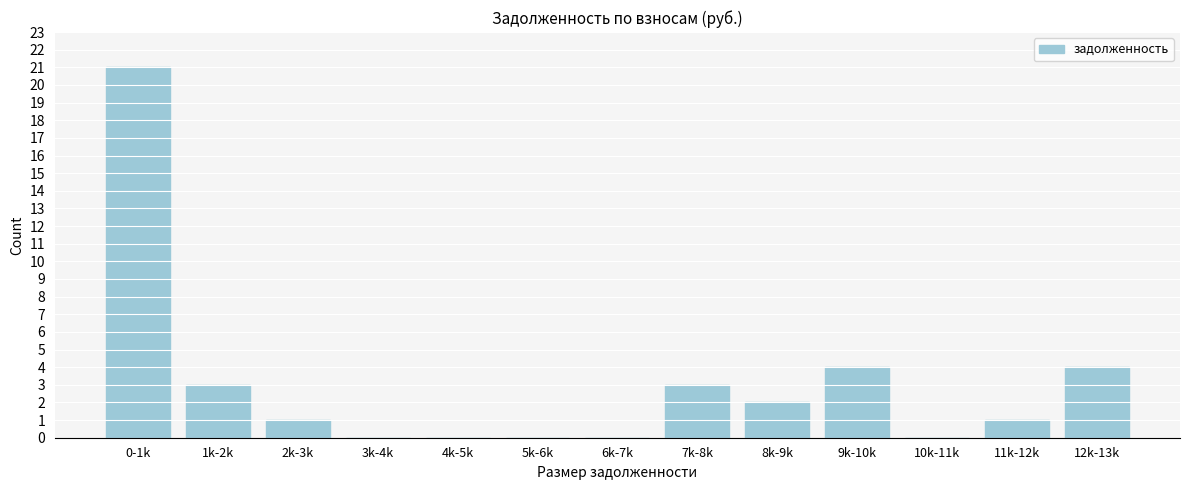

Reading right to left, what are all the values shown in this chart?

12k-13k=4	11k-12k=1	10k-11k=0	9k-10k=4	8k-9k=2	7k-8k=3	6k-7k=0	5k-6k=0	4k-5k=0	3k-4k=0	2k-3k=1	1k-2k=3	0-1k=21